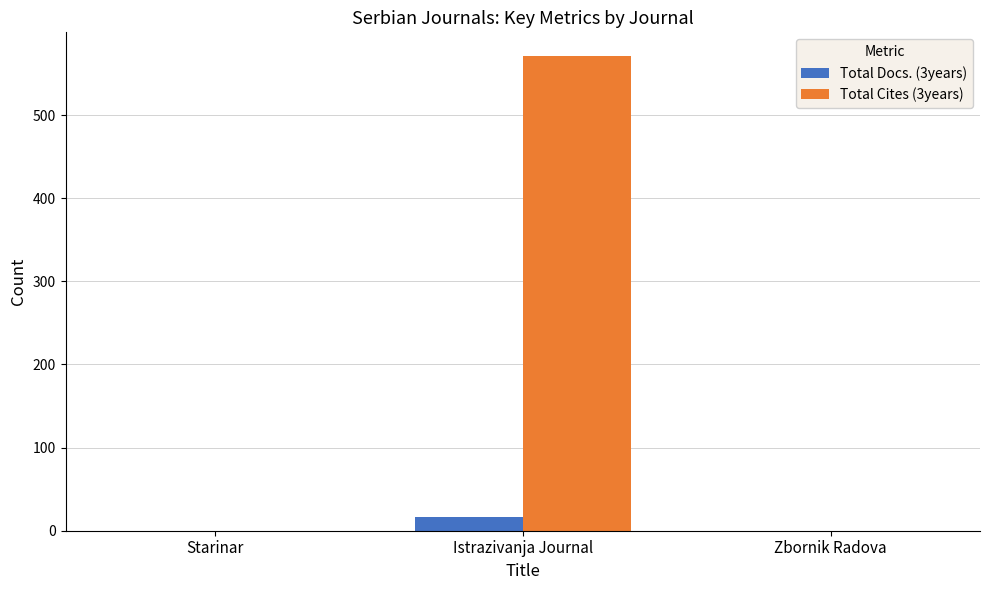

The value of Total Cites (3years) at Zbornik Radova is -191. True or false?

False